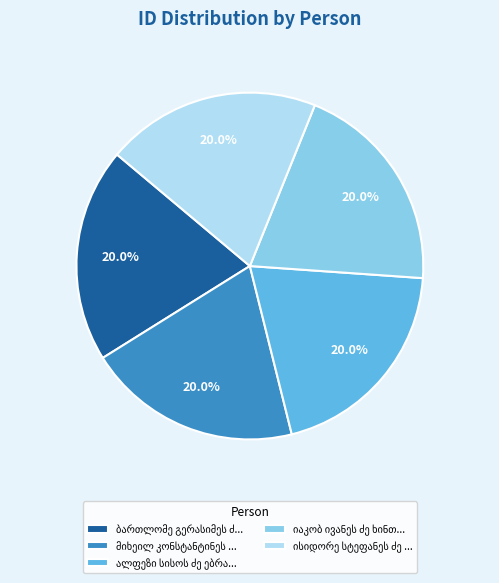

Is there any slice that represents more than half of the pie?

No